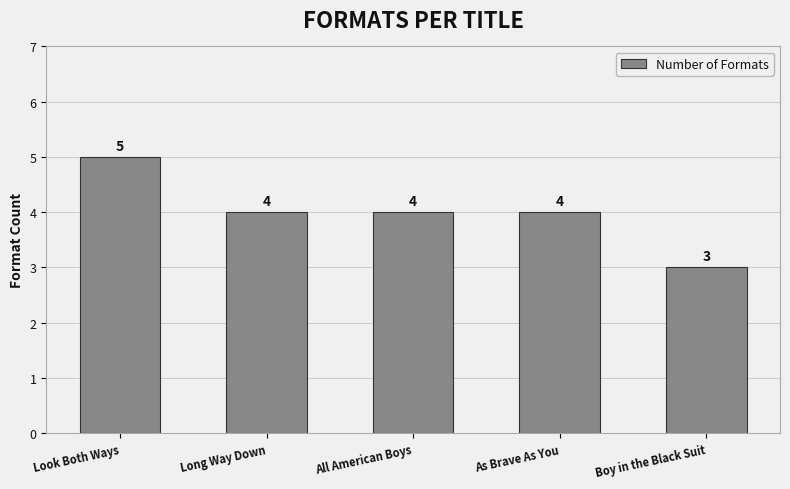

Where does the data first go above 4?

Look Both Ways